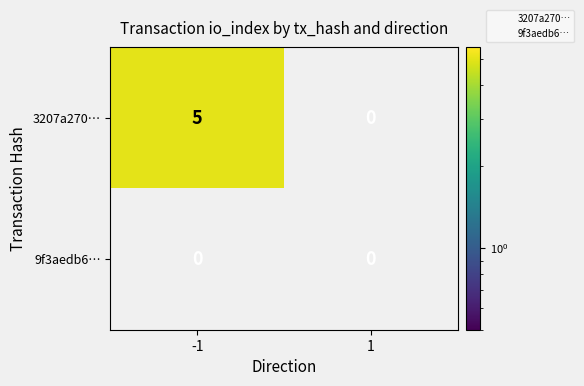

Which series has the widest spread of values?

3207a270…